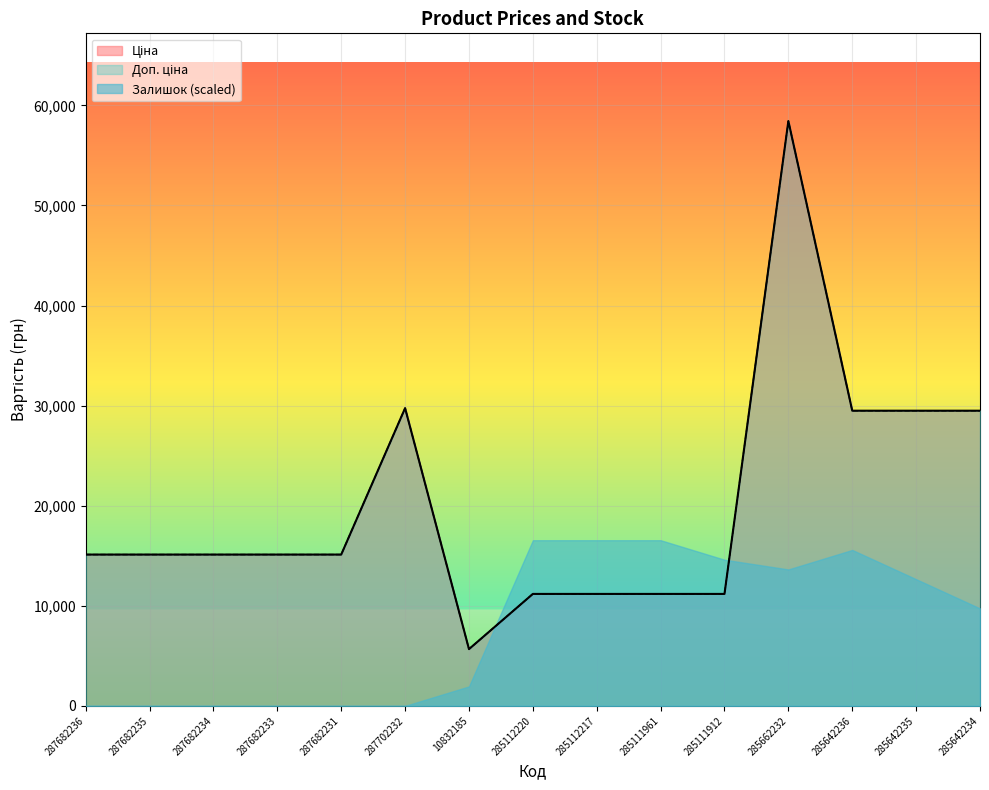

What is the difference between the second highest and second lowest values in the Доп. ціна series?

18559.1